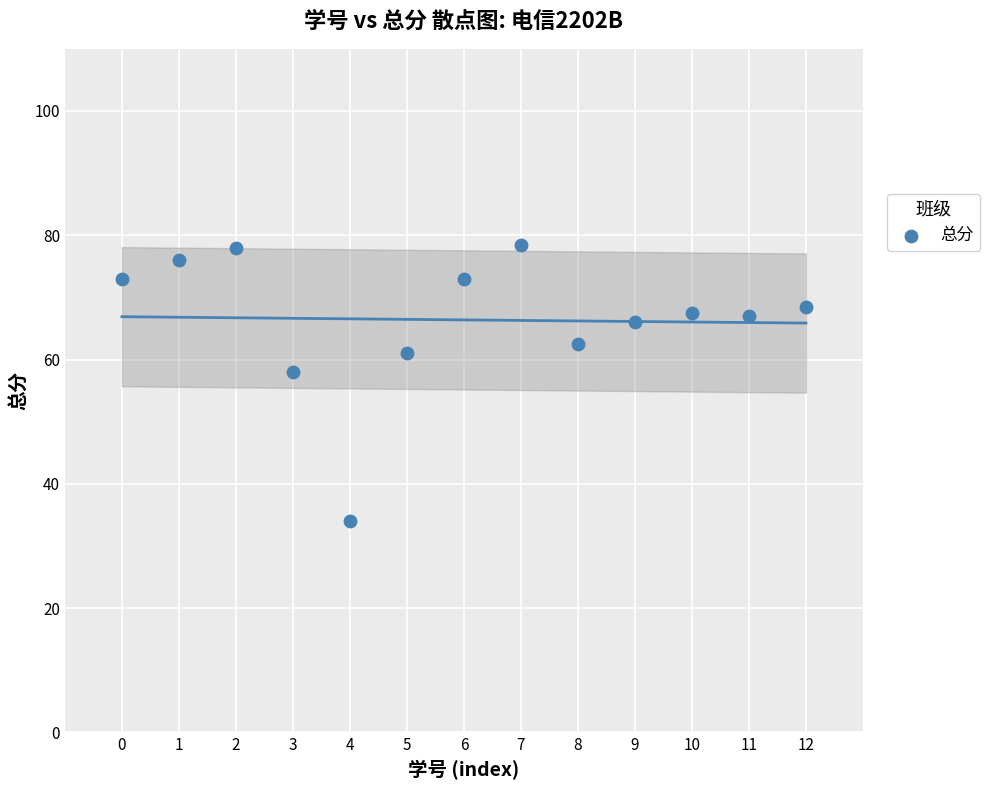

What is the range of Y values (max minus min)?

44.5